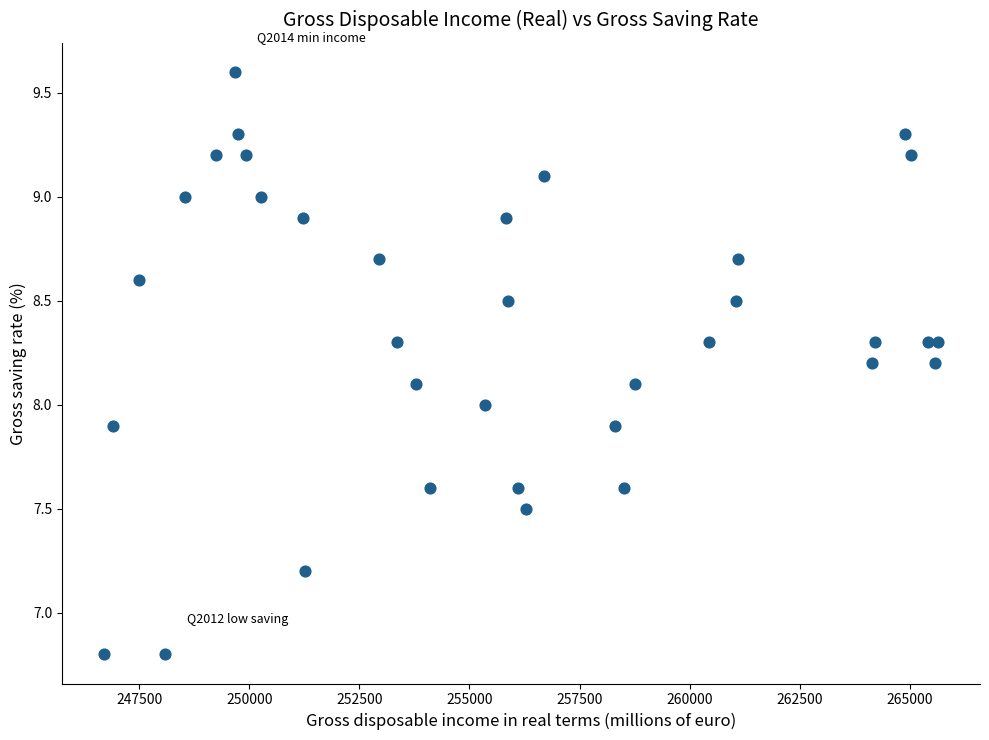

What is the range of X values (max minus min)?

18952.0